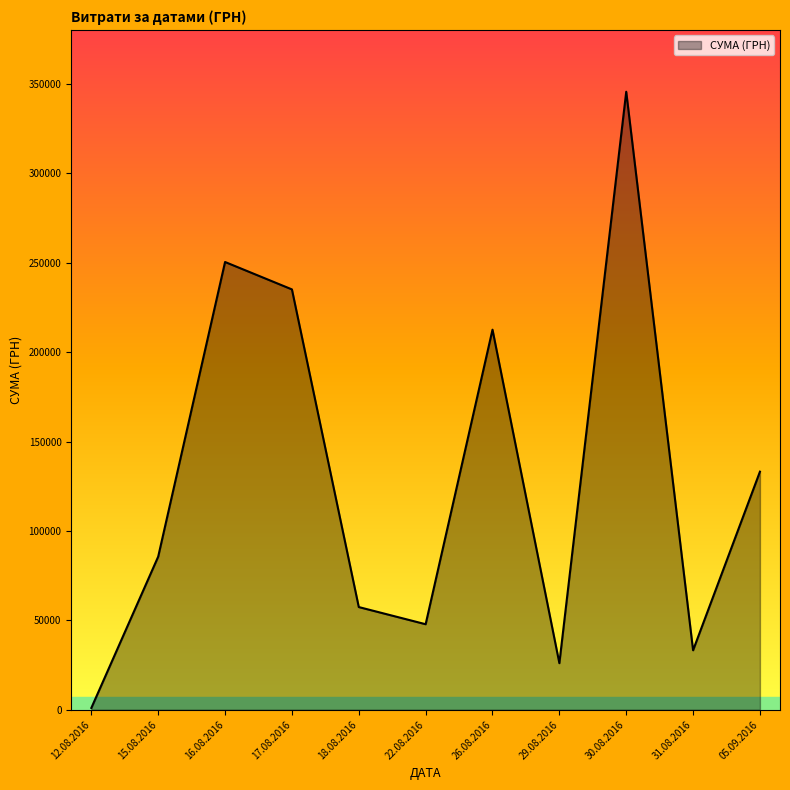

Where is the first local maximum?

16.08.2016